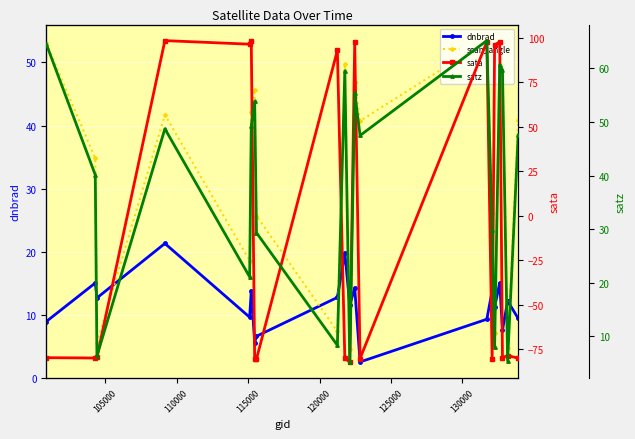

Which series has the largest total across all categories?

satz